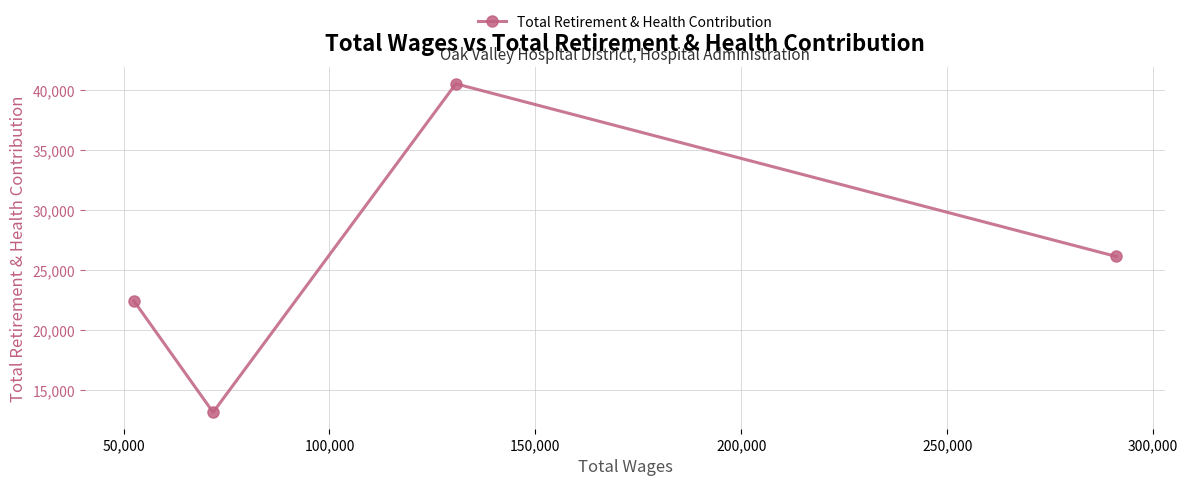

Reading right to left, extract all data points from this chart.

26157	40537	13176	22442